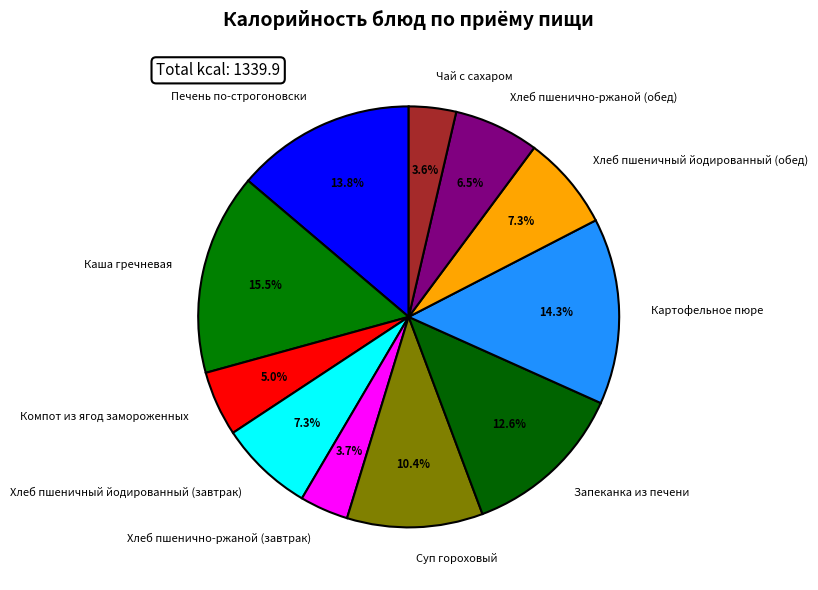

What is the total percentage of Хлеб пшенично-ржаной (завтрак) and Компот из ягод замороженных?

8.7%